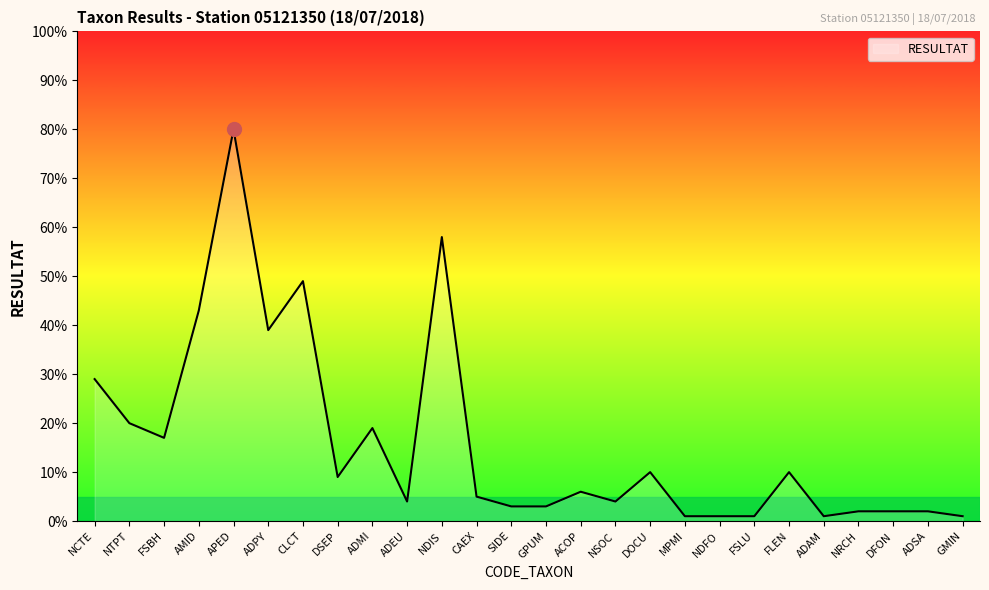

What is the difference between the values at DOCU and CAEX?

5